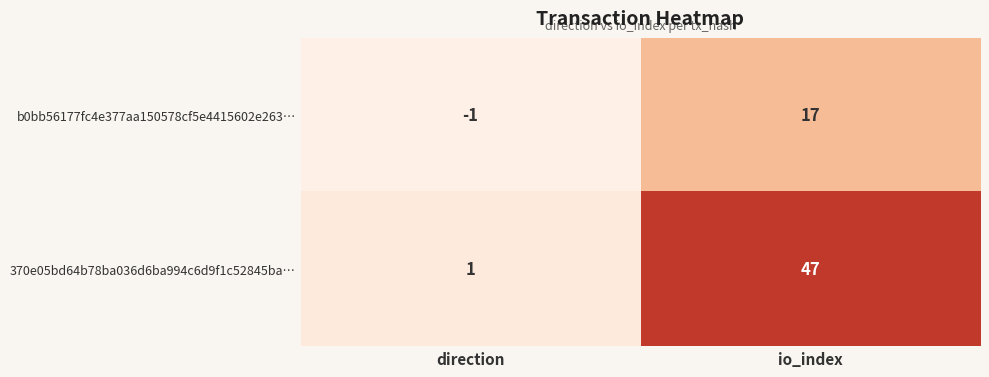

Count the number of categories in the chart.

2